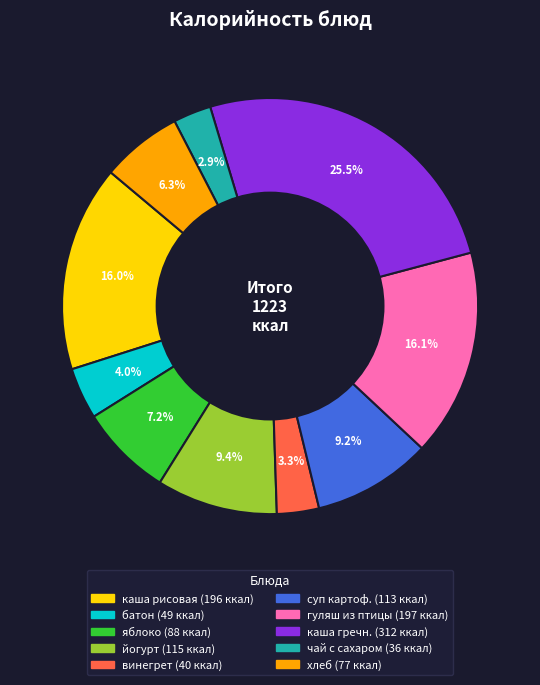

Is there any slice that represents more than half of the pie?

No